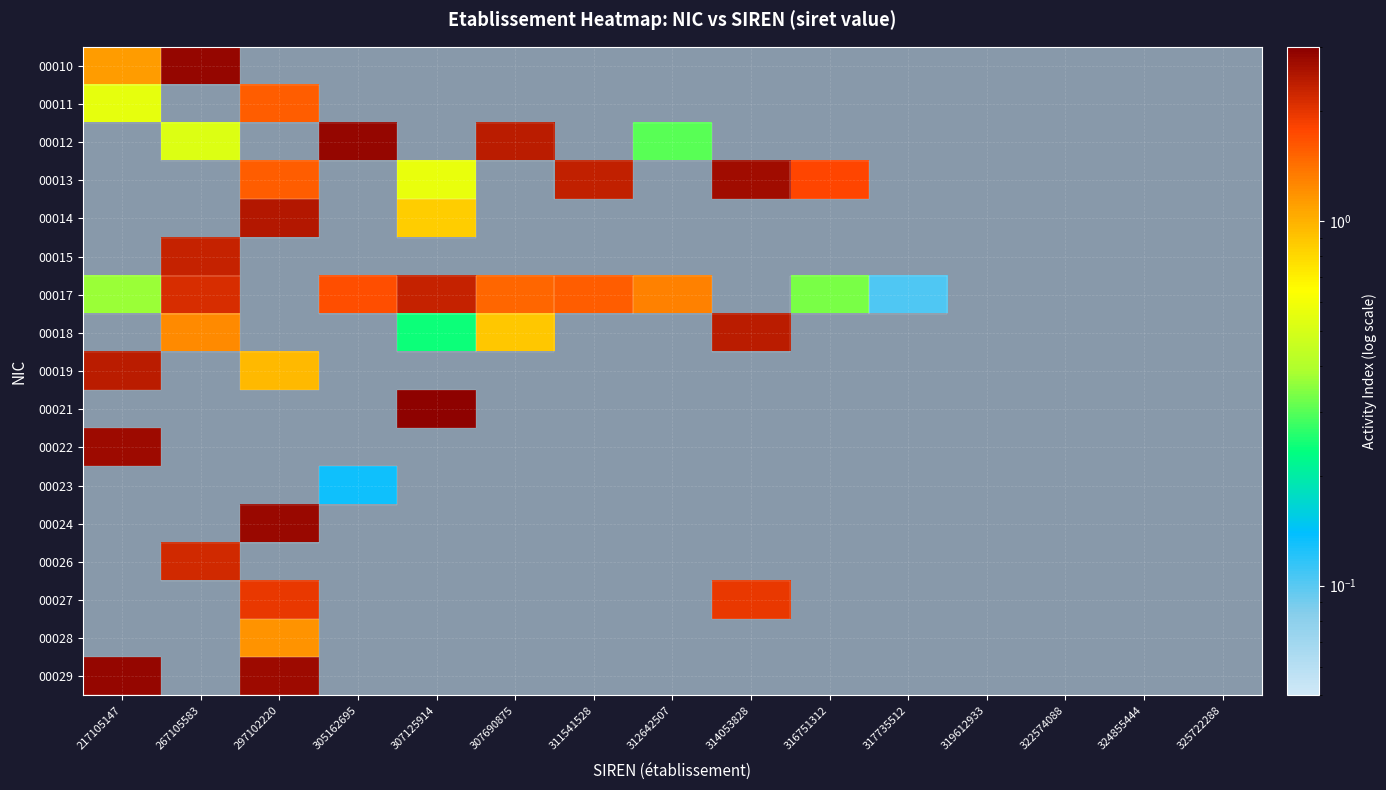

List the series in order of their peak value, lowest first.

00011, 00012, 00013, 00014, 00015, 00017, 00018, 00019, 00021, 00022, 00023, 00024, 00026, 00027, 00028, 00029, 00010